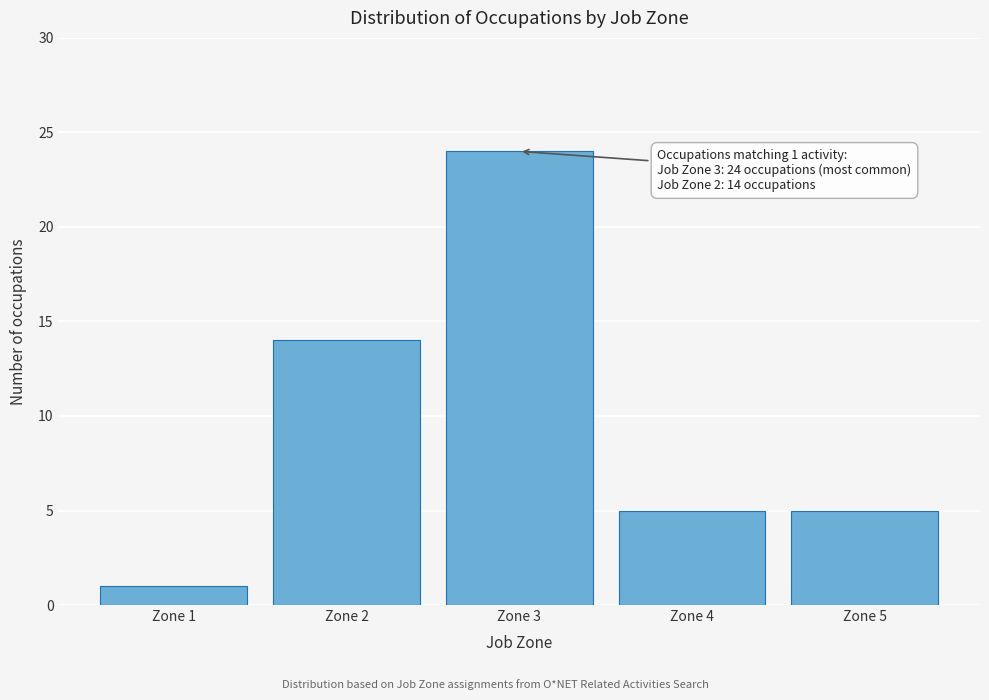

Reading right to left, what are all the values shown in this chart?

Zone 5=5	Zone 4=5	Zone 3=24	Zone 2=14	Zone 1=1